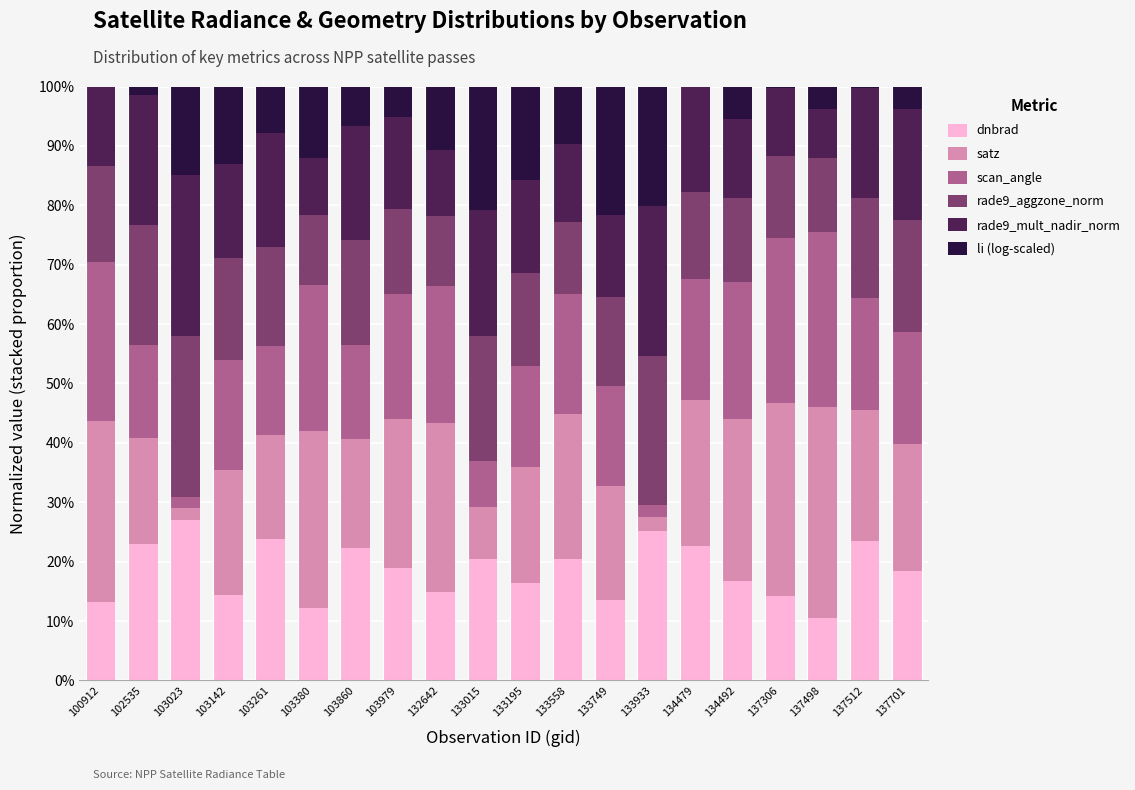

True or false: dnbrad has a value of 9.2 at 103979.

False